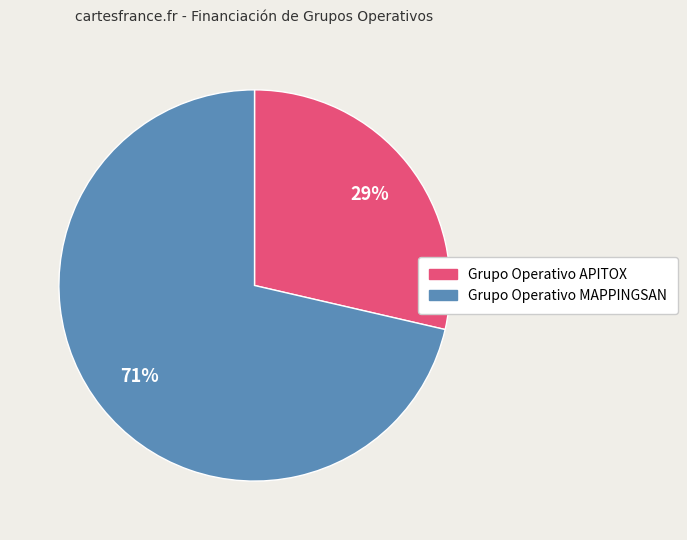

How many segments does this pie chart have?

2